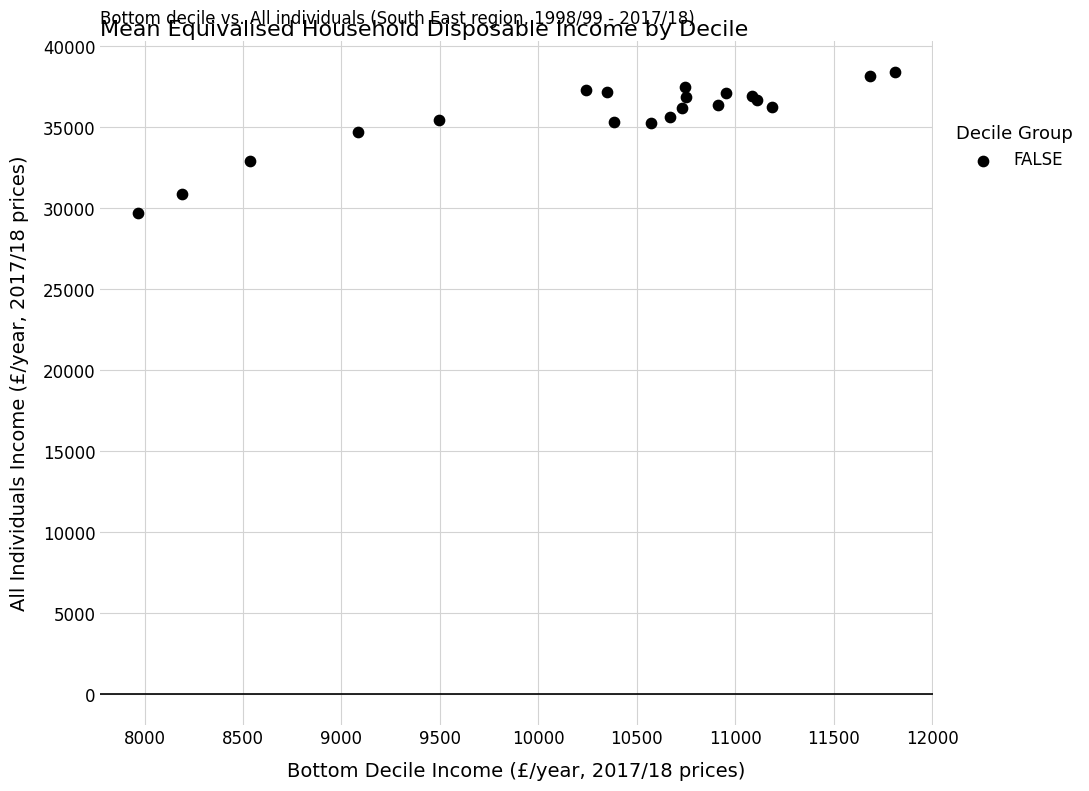

What Y value in the scatter plot is closest to 34047?

34741